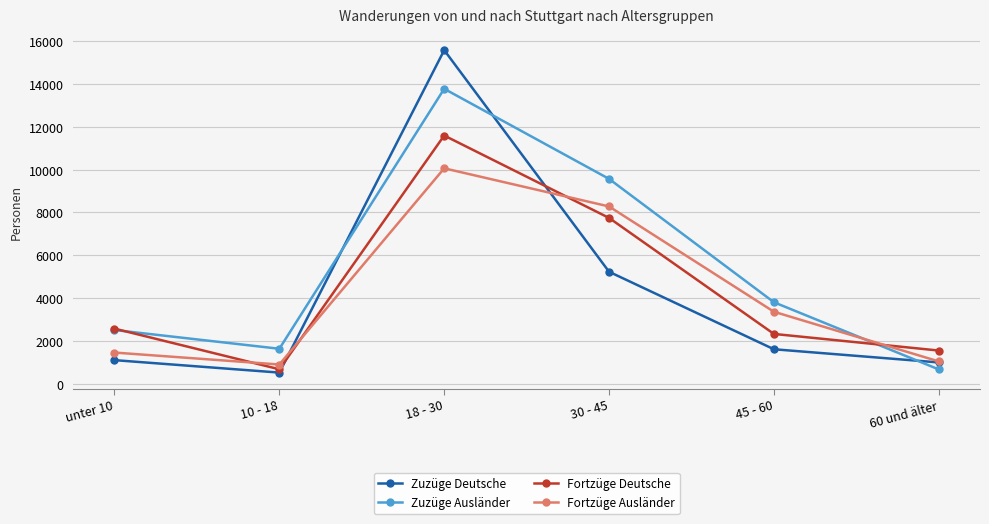

Reading right to left, transcribe all the data shown in this chart.

Zuzüge Deutsche: 994	1610	5230	15582	520	1102
Zuzüge Ausländer: 668	3806	9568	13776	1633	2509
Fortzüge Deutsche: 1550	2326	7745	11594	675	2574
Fortzüge Ausländer: 1042	3362	8280	10062	898	1456